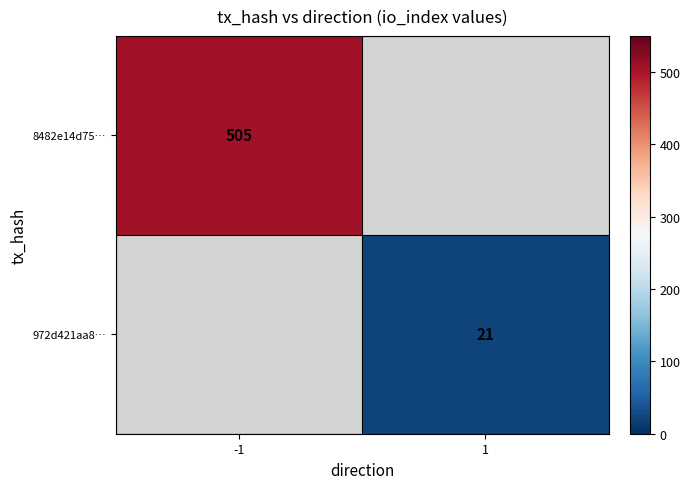

Which label corresponds to the largest value in the chart?

-1